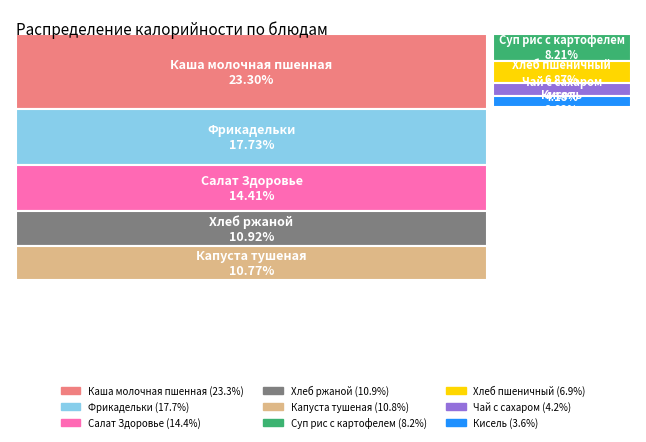

To the nearest percent, what is the combined percentage of Чай с сахаром and Суп рис с картофелем?

12%